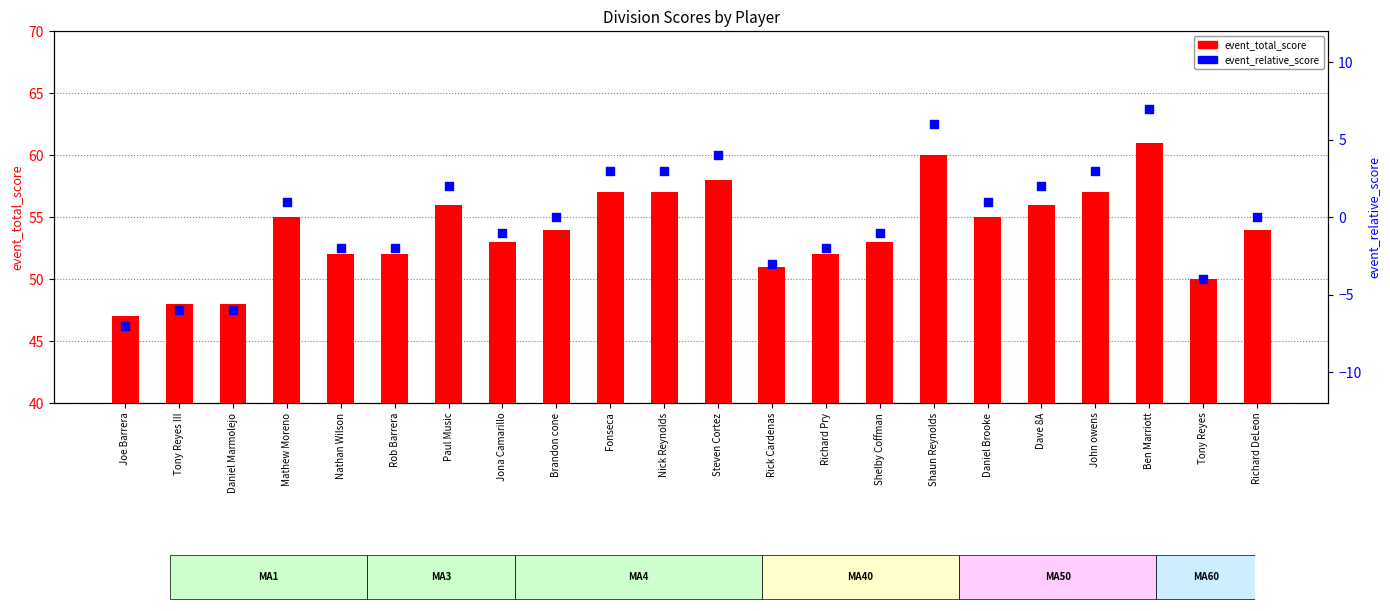

At which category is the sum across all series the highest?

Ben Marriott